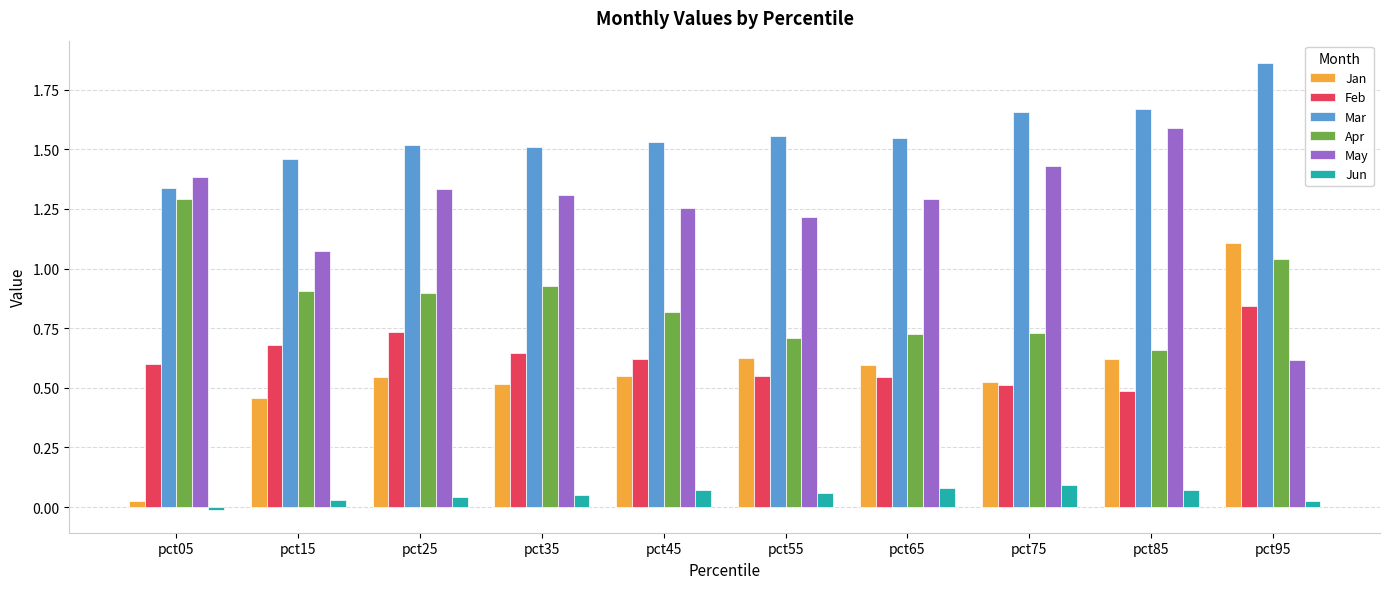

Rank the series by their maximum value, from lowest to highest.

Jun, Feb, Jan, Apr, May, Mar